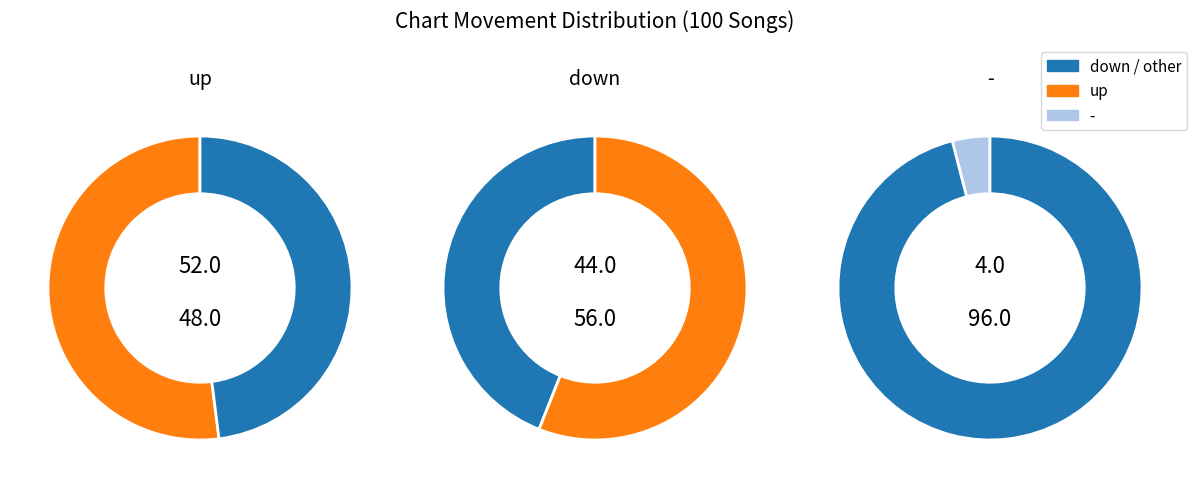

True or false: up accounts for 42% of the total.

False